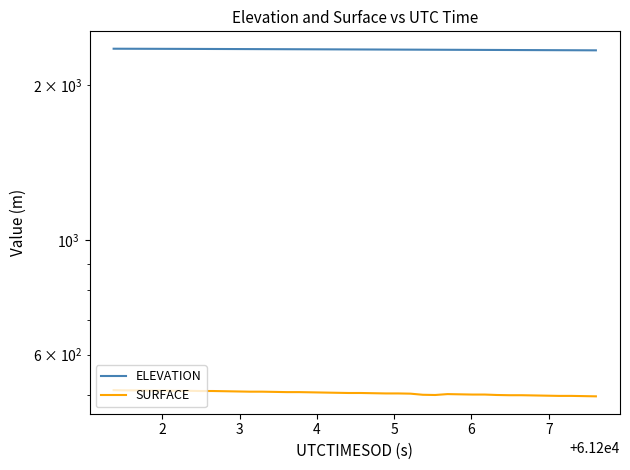

True or false: ELEVATION and SURFACE intersect in this chart.

False